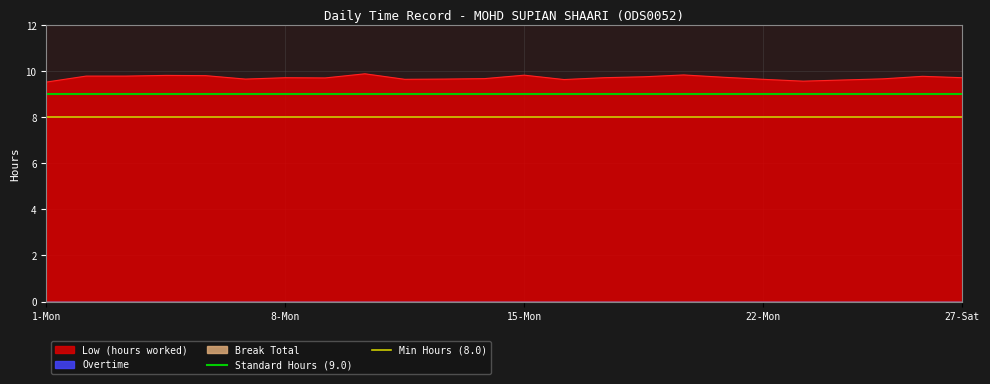

The Min Hours (8.0) series shows 5 at 1-Mon. True or false?

False